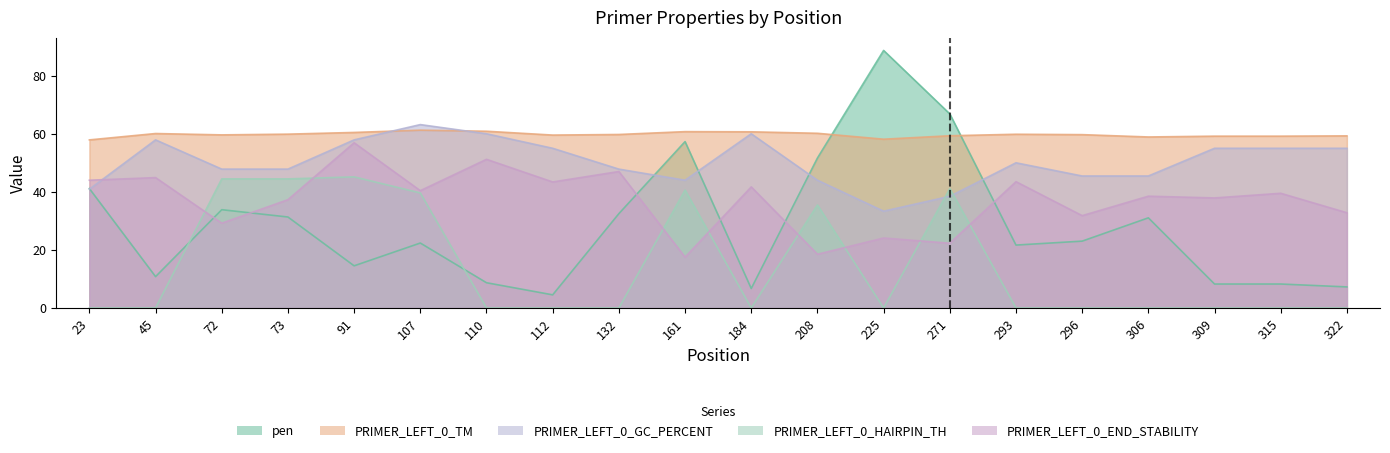

What is the difference between the maximum and second lowest values in the pen series?

82.0